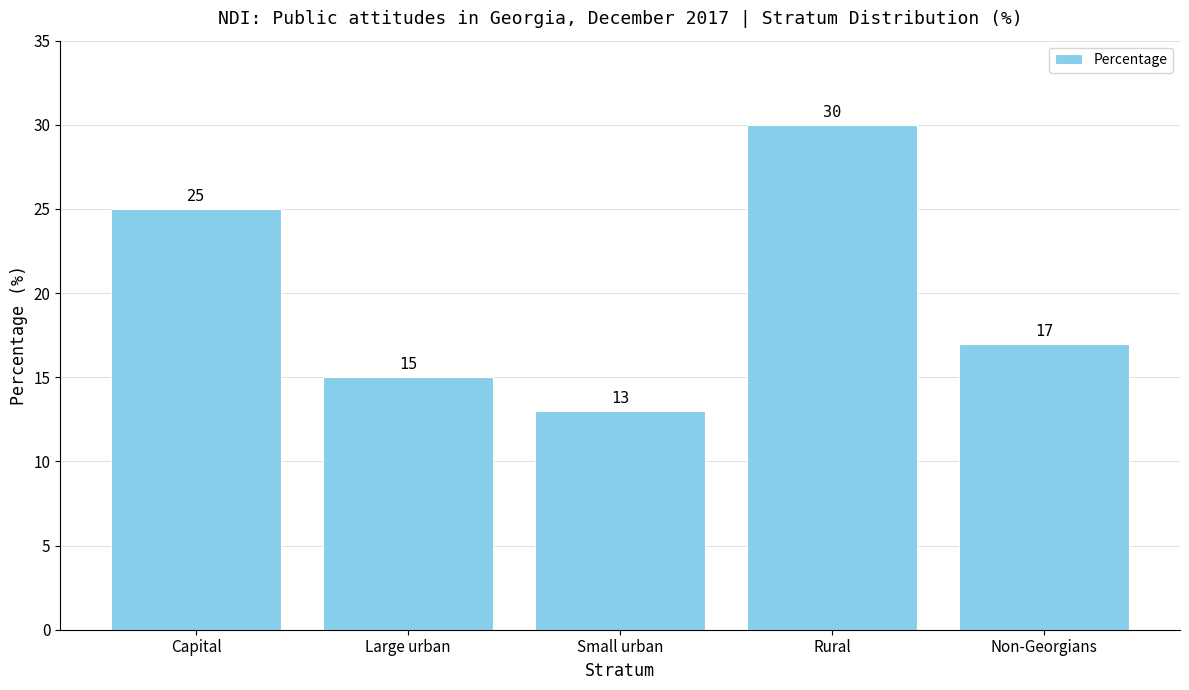

What is the smallest value displayed?

13